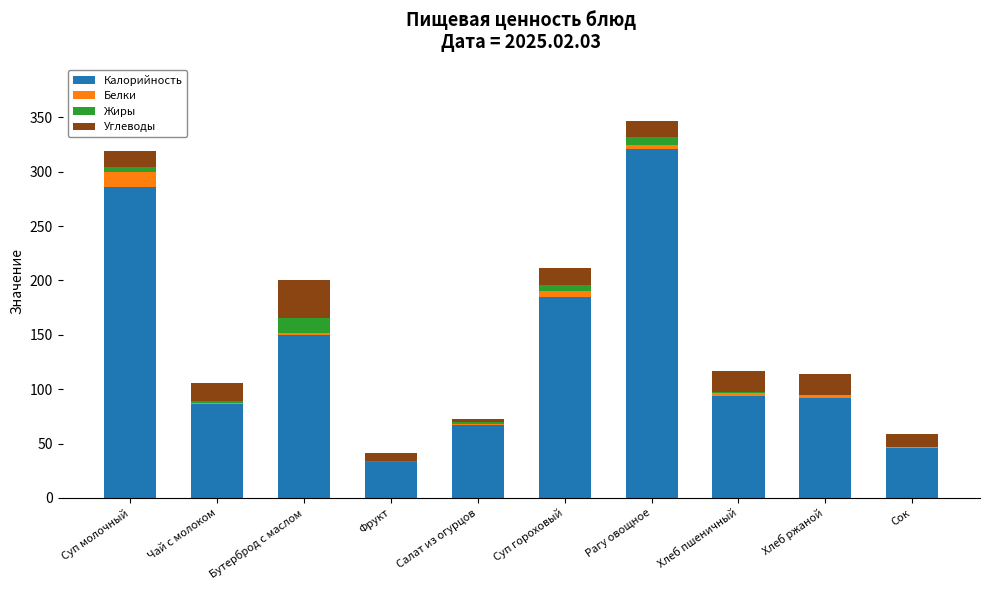

At which label is Калорийность closest to 176?

Суп гороховый